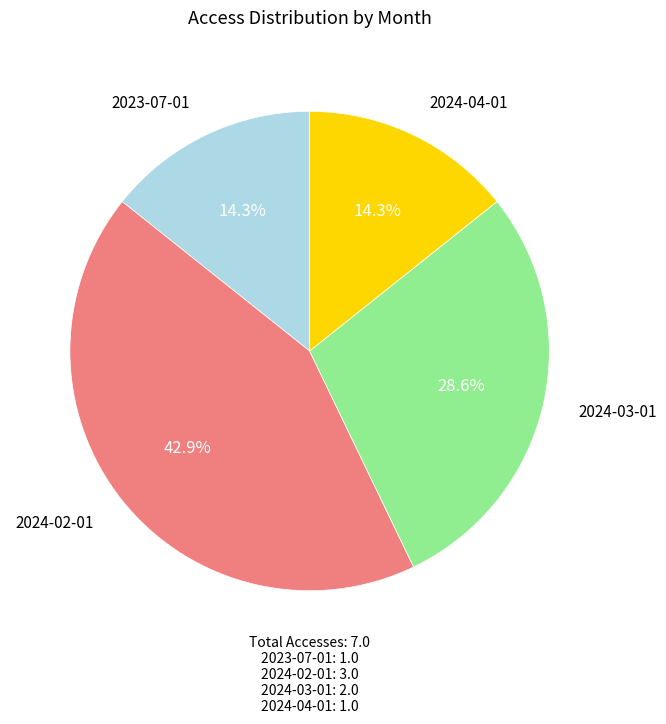

Does any single category account for the majority?

No